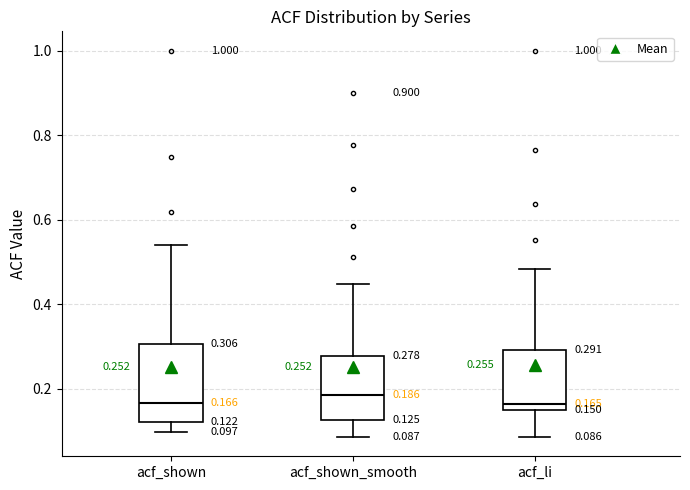

Which box is the tallest, from its lower edge to its upper edge?

acf_shown